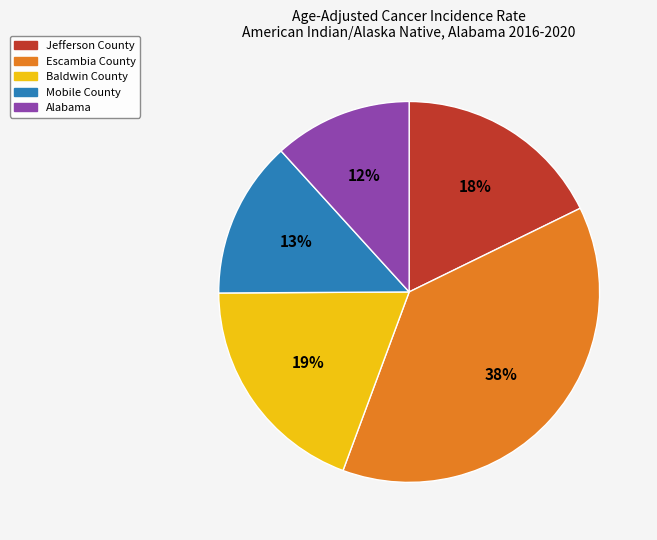

Is it true that Alabama is 12% of the pie?

True